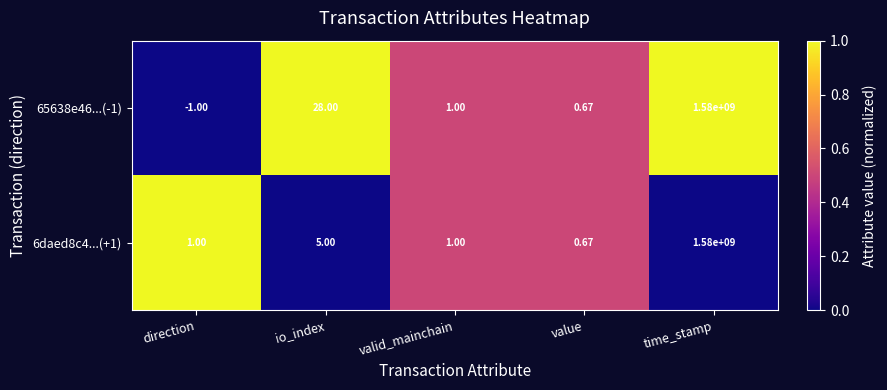

At which label does 6daed8c4...(+1) reach its minimum?

value